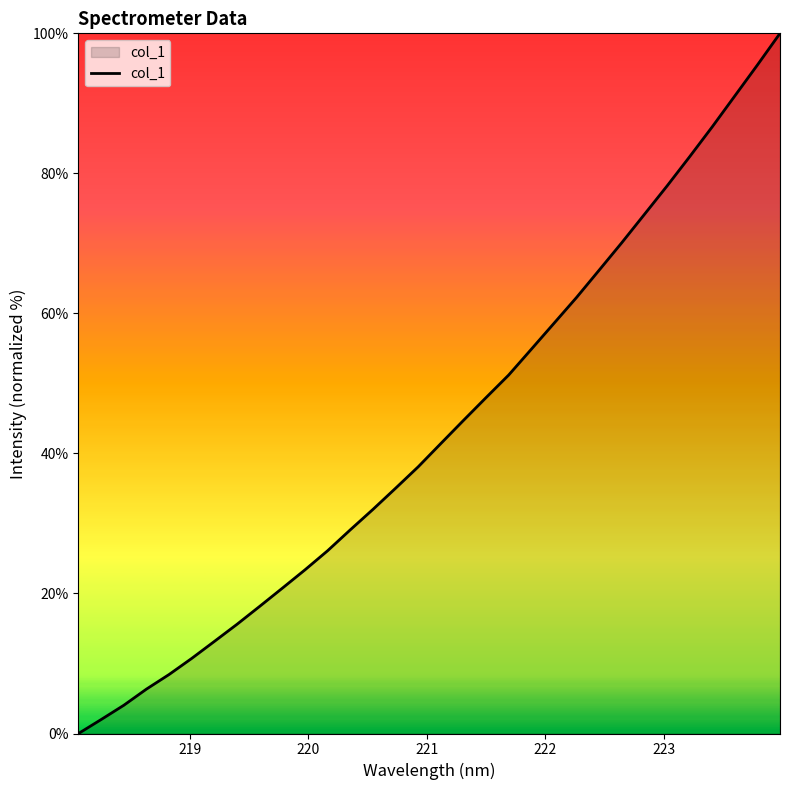

What is the difference between the maximum and second lowest values?

98.0